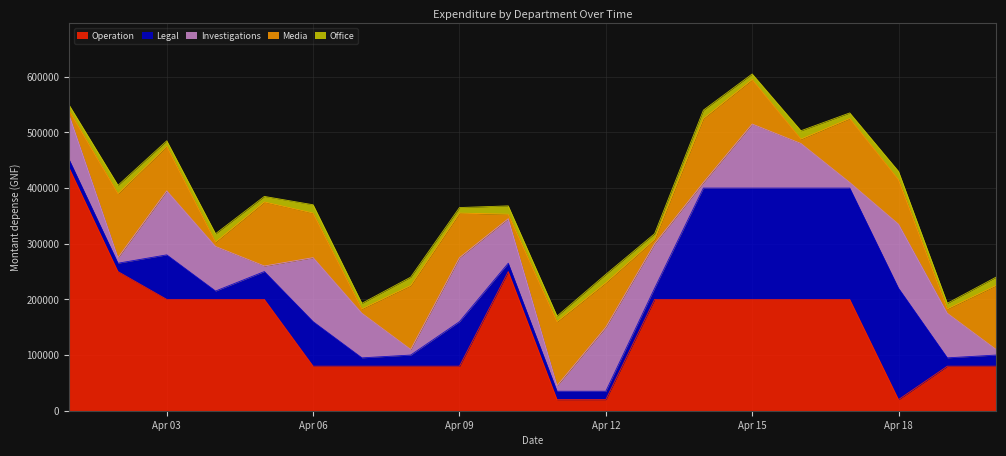

How many lines are shown in the chart?

5